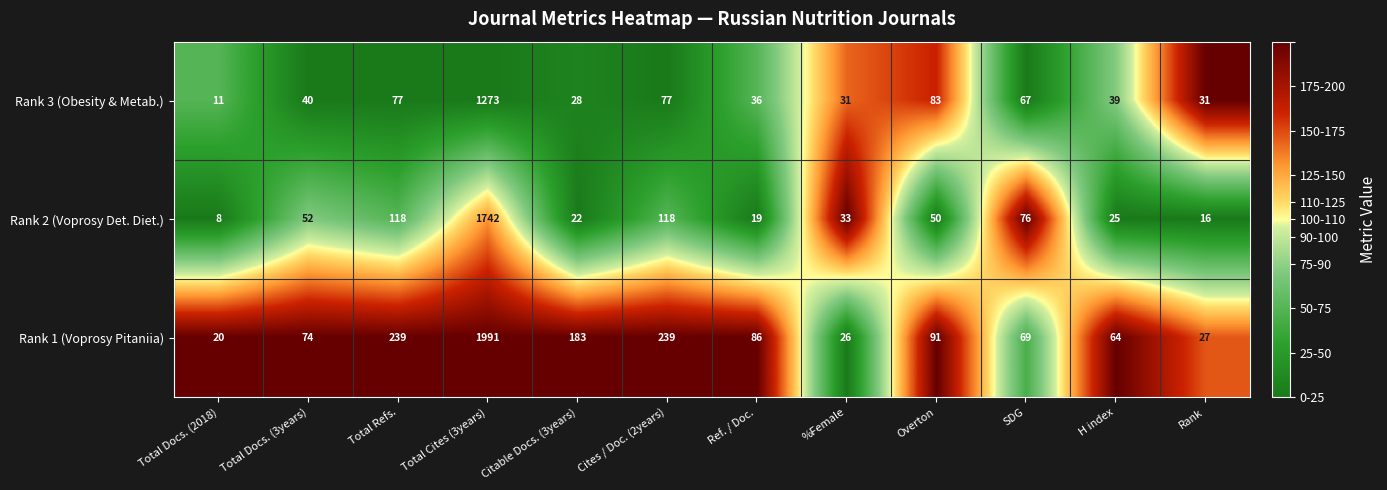

Read the Rank 3 (Obesity & Metab.) value at Total Cites (3years).

1273